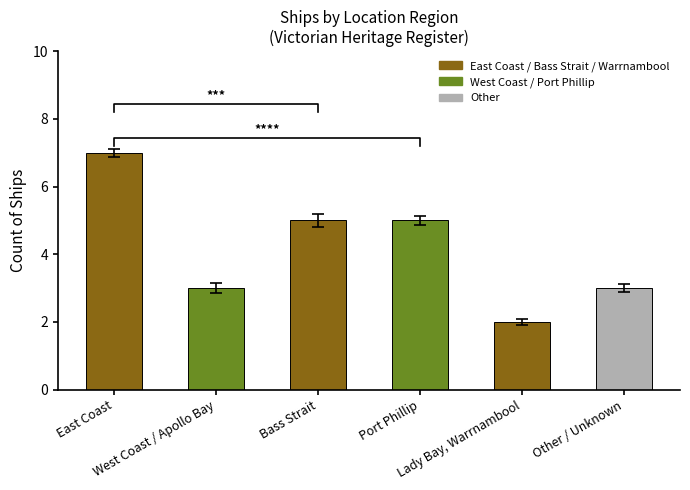

What value does the data have at Bass Strait?

5